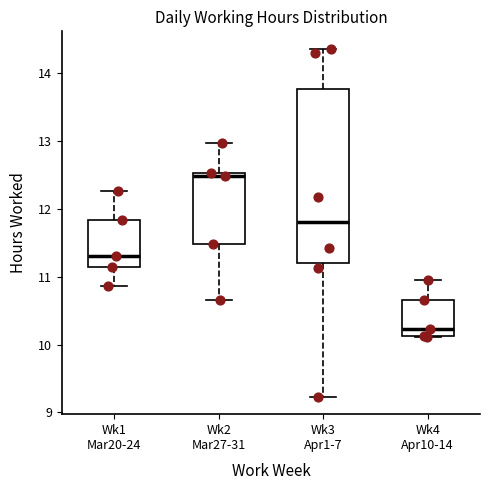

Which box has the highest median line?

Wk2 Mar27-31